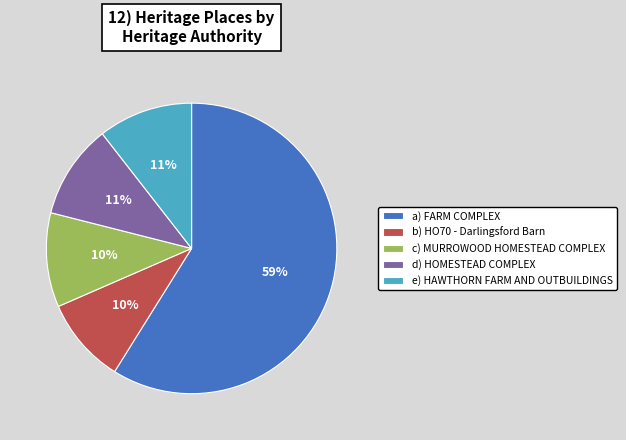

Do b) HO70 - Darlingsford Barn and d) HOMESTEAD COMPLEX together represent more than half of the pie?

No